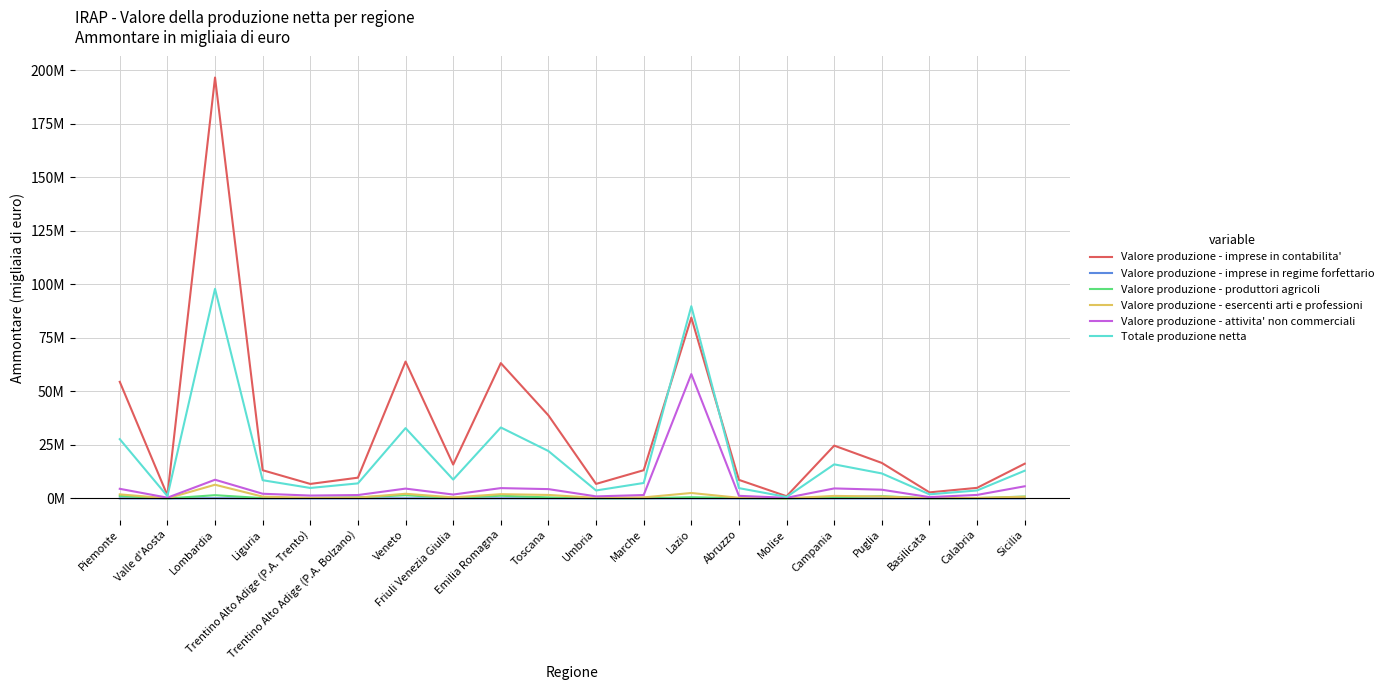

Does the chart display data point markers on the line(s)?

No